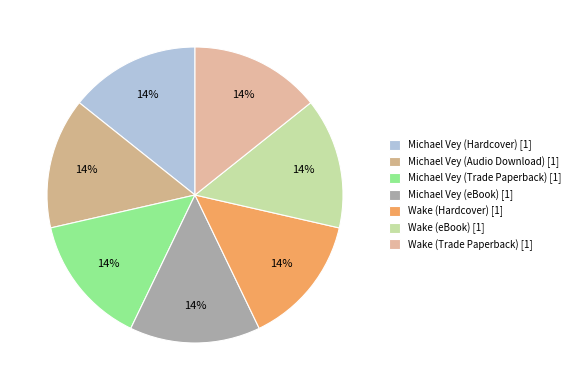

What percentage is the Michael Vey (Trade Paperback) slice, to the nearest percent?

14%